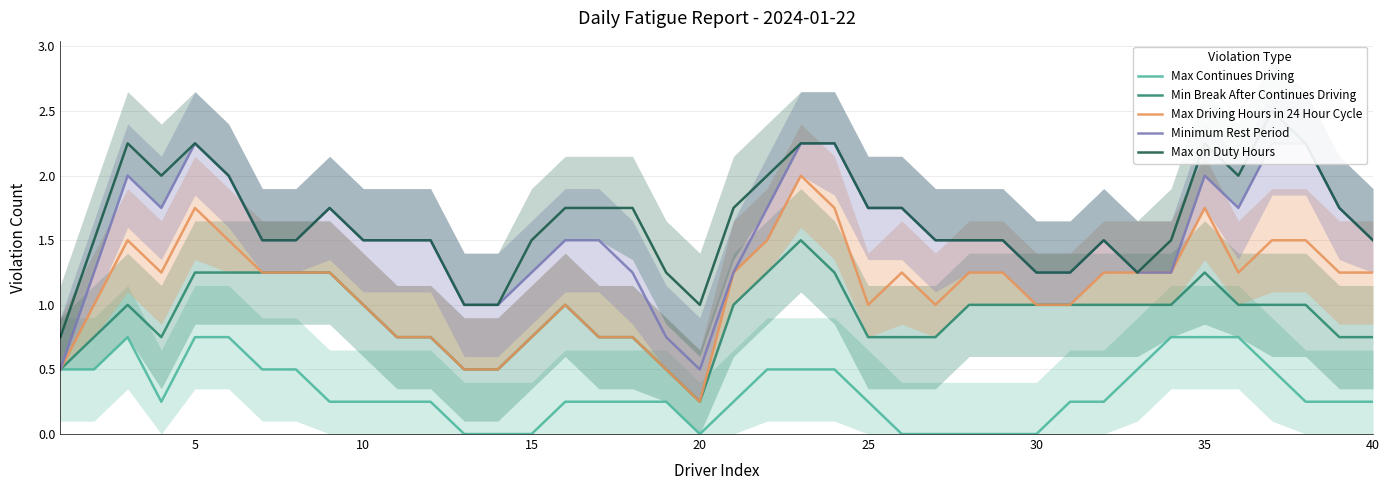

Which category has the lowest value in the Max Driving Hours in 24 Hour Cycle series?

20